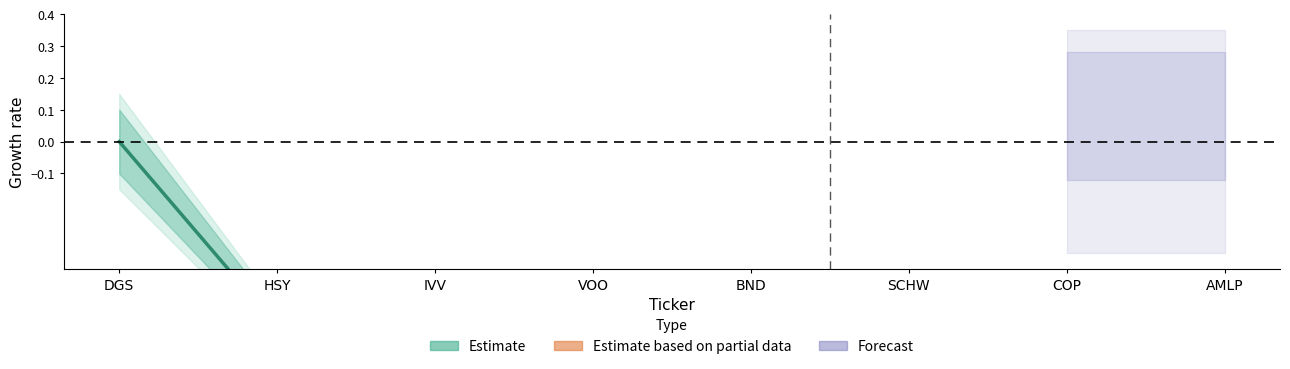

Reading left to right, list all the values displayed in this chart.

DGS=0.0	HSY=-0.6	IVV=-0.7	VOO=-0.7	BND=-0.8	SCHW=-0.8	COP=-0.8	AMLP=-0.8